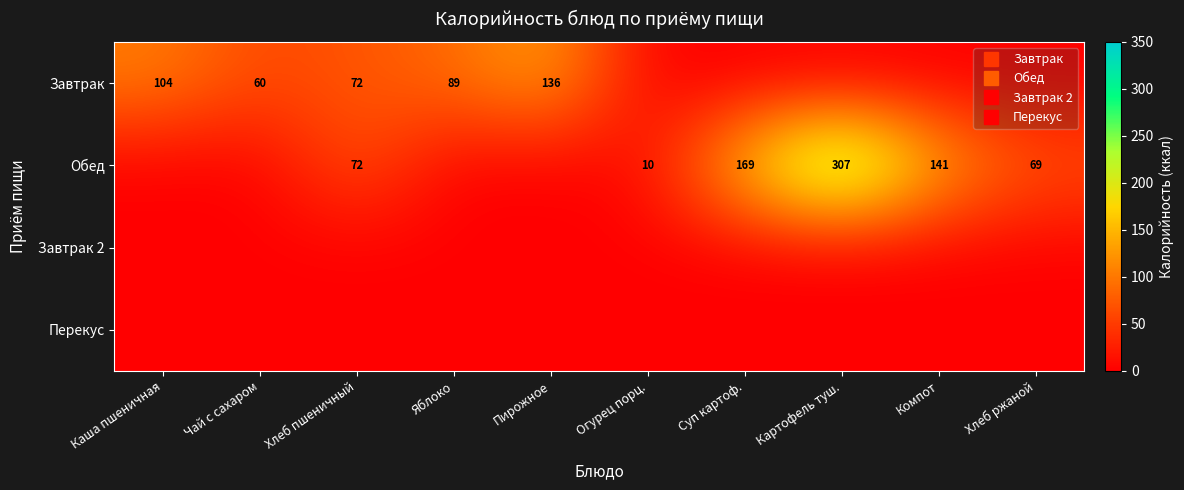

What is the greatest value displayed?

306.8